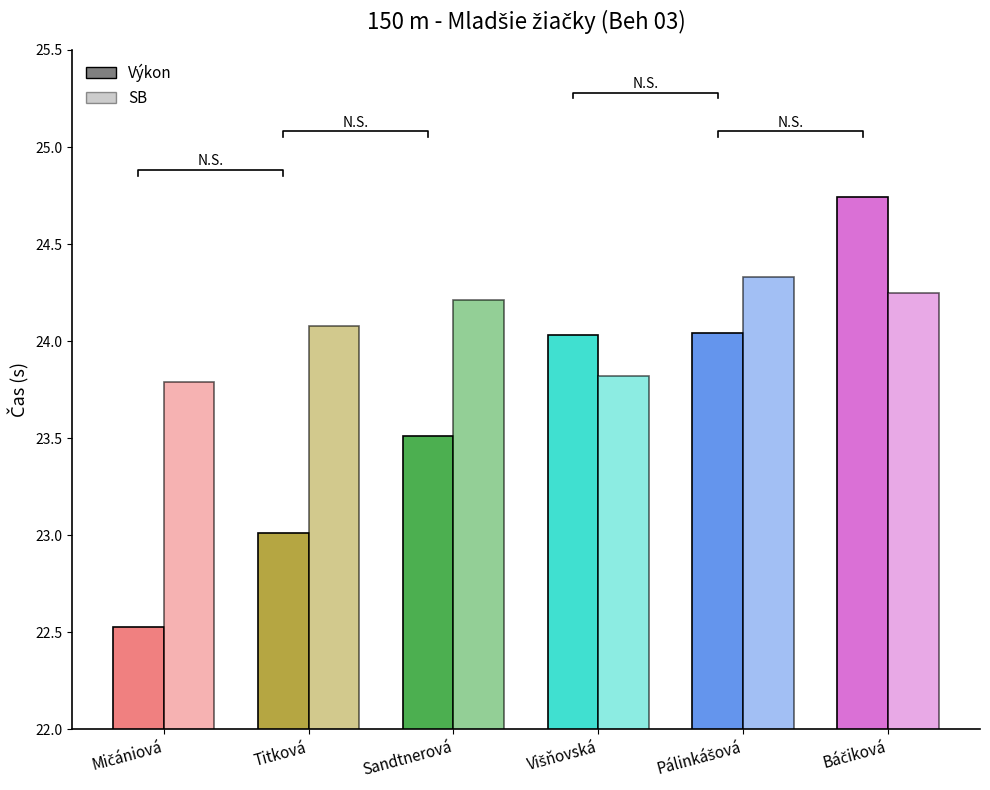

What is the value of the SB bar at the 5th from the left?

24.3